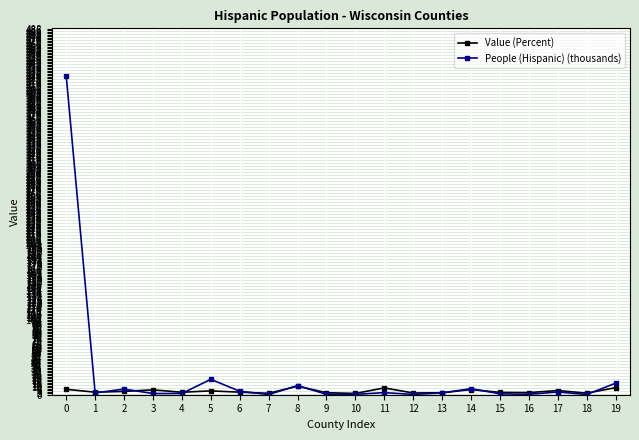

Is it true that People (Hispanic) (thousands) equals 0.5 at 10?

True